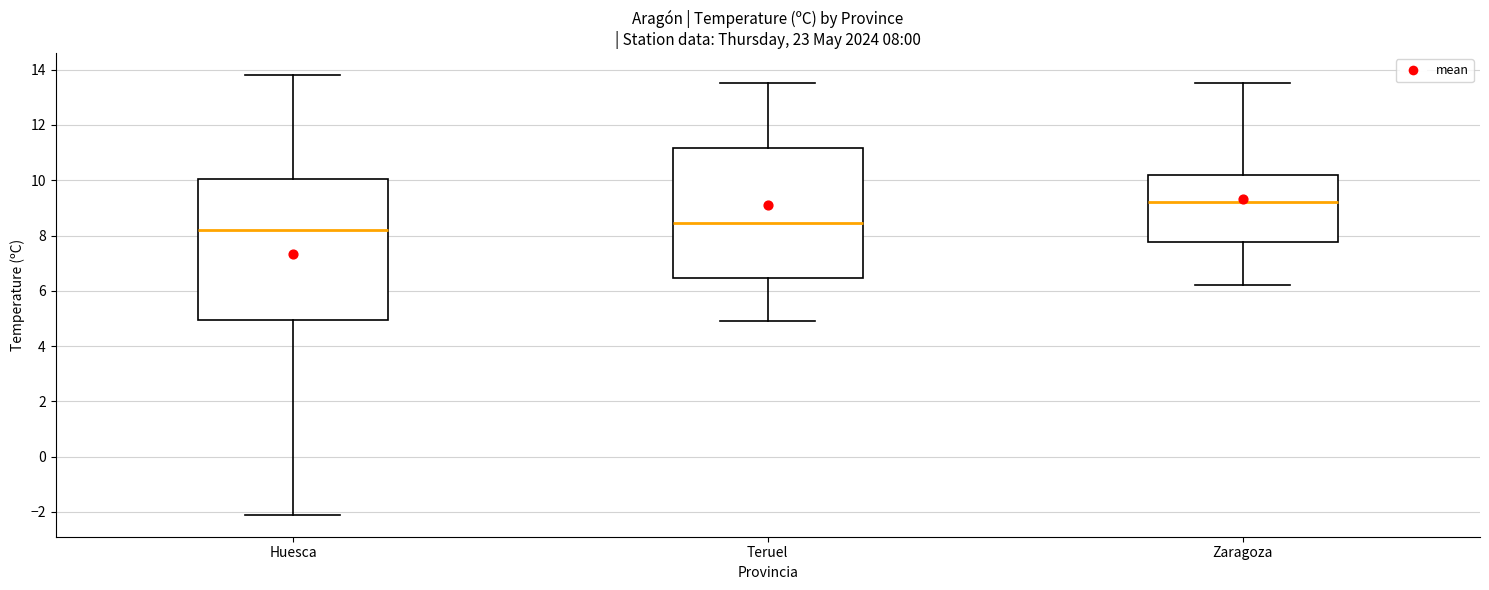

Which box has the highest median line?

Zaragoza